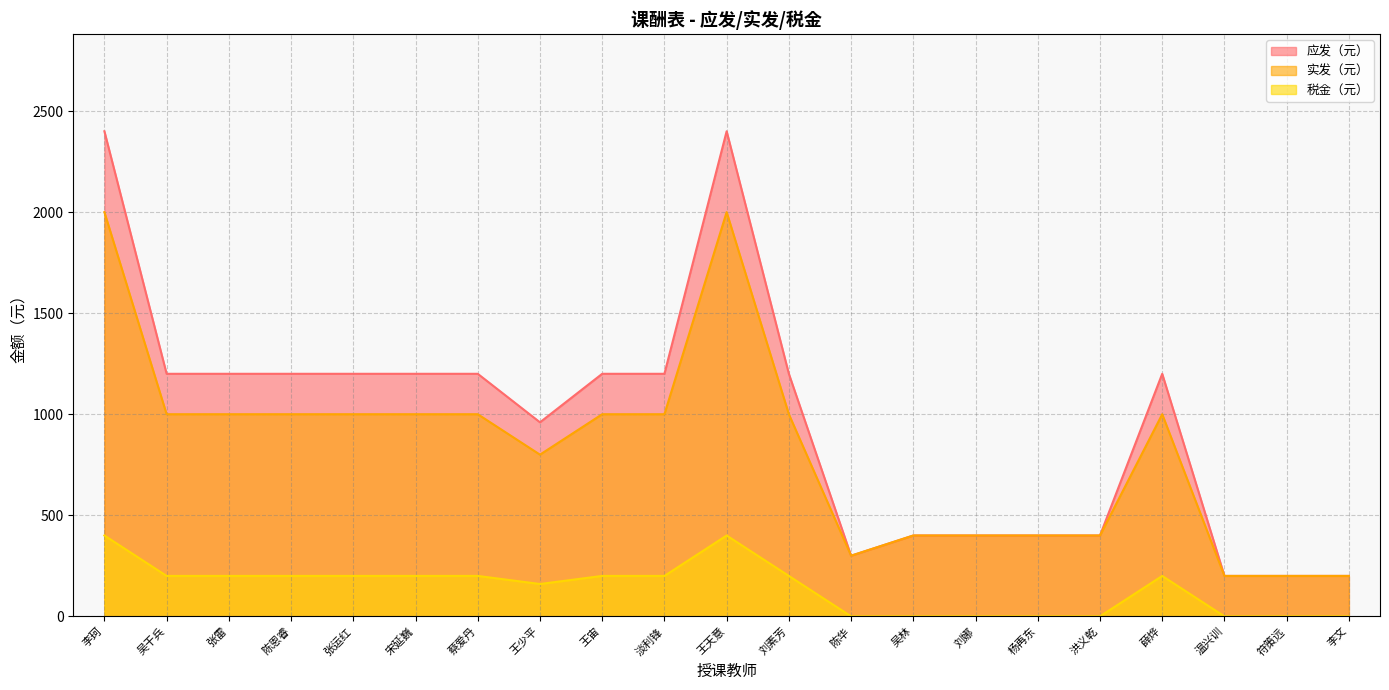

Is it true that 税金（元） equals 245 at 杨再东?

False